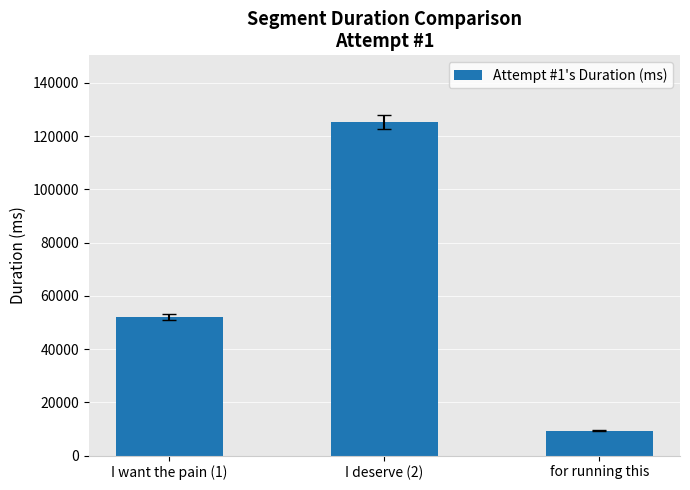

What is the difference between the values at I deserve (2) and for running this?

116095